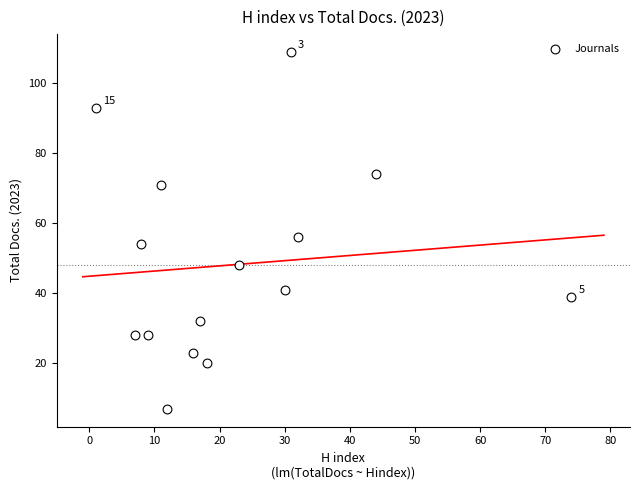

What Y value in the scatter plot is closest to 58?

56